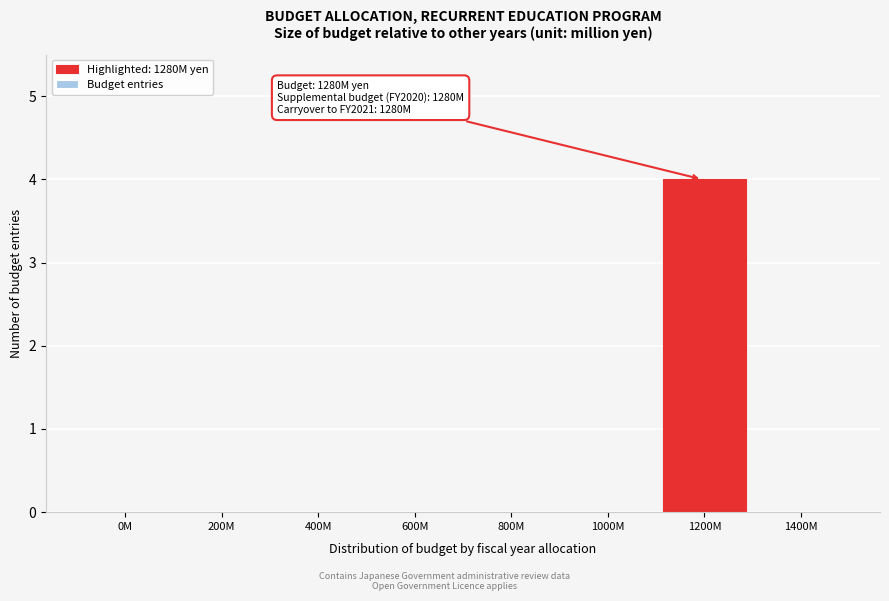

Reading left to right, transcribe all the data shown in this chart.

0M=0	200M=0	400M=0	600M=0	800M=0	1000M=0	1200M=4	1400M=0